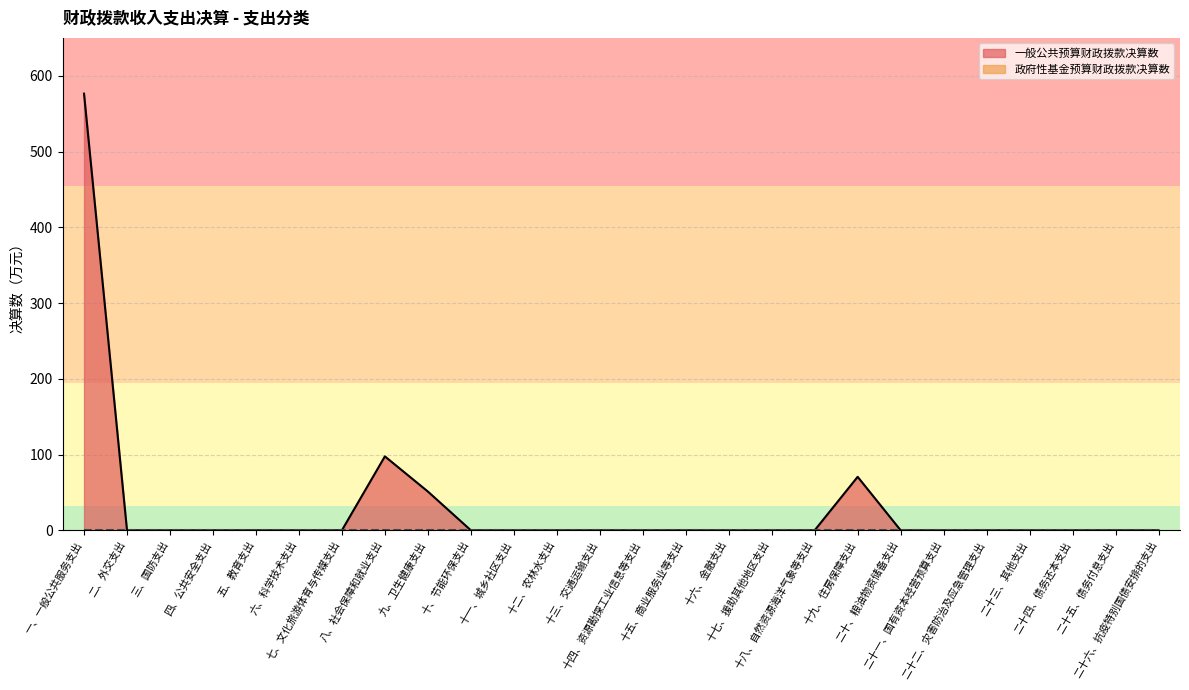

The chart shows a value of 0.0 at 十五、商业服务业等支出. True or false?

True